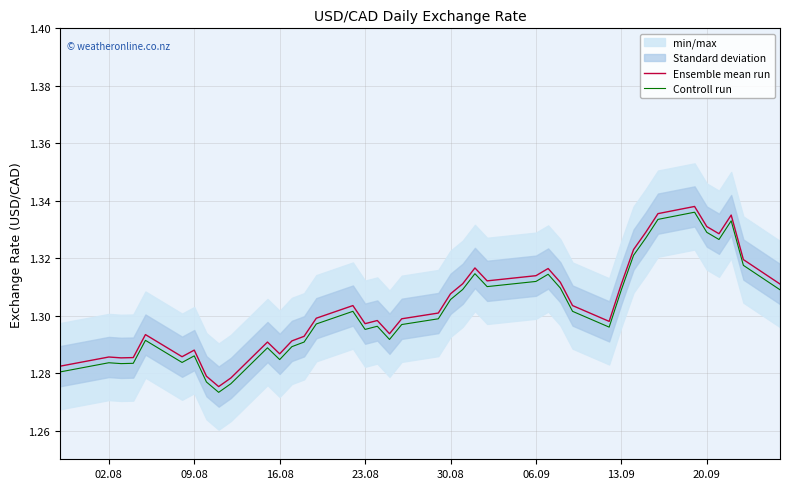

True or false: Ensemble mean run has a value of 2.0 at 23.08.

False